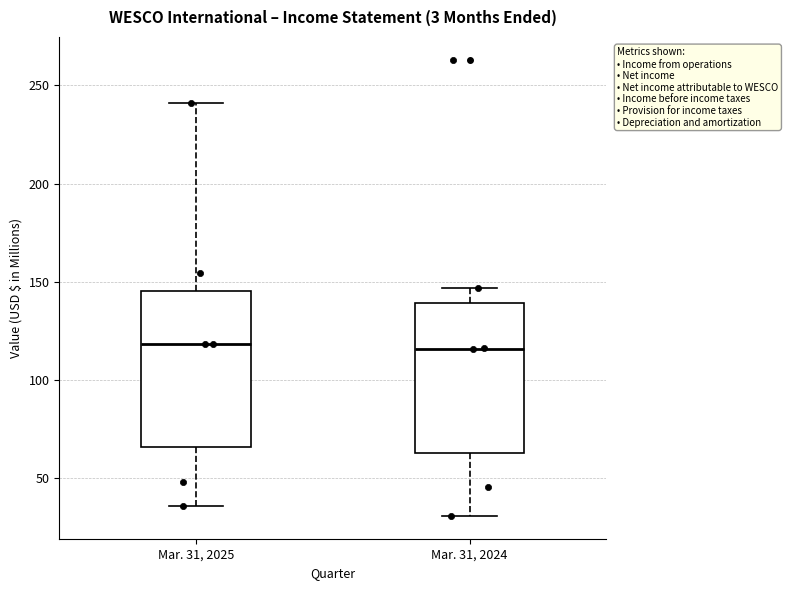

Reading left to right, read every box against the y-axis: the position of its median line, the range the box covers, and the ends of its whiskers. The values are not printed on the chart, so give them approximately, as read against the axis.

Mar. 31, 2025: median 120, box 65 to 145, whiskers 35 to 240
Mar. 31, 2024: median 115, box 65 to 140, whiskers 30 to 145